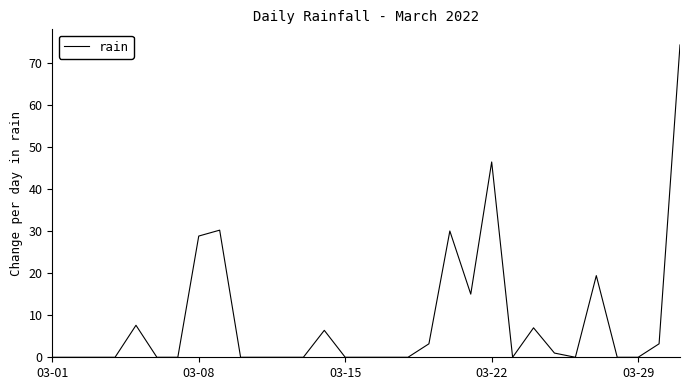

What is the maximum value shown in the chart?

74.2